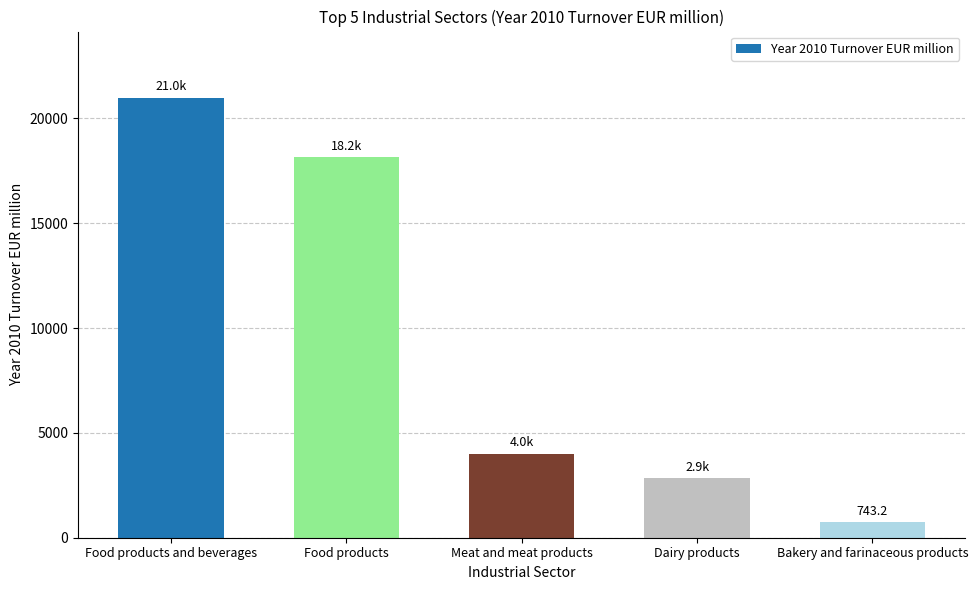

The value at Food products is 6784.7. True or false?

False